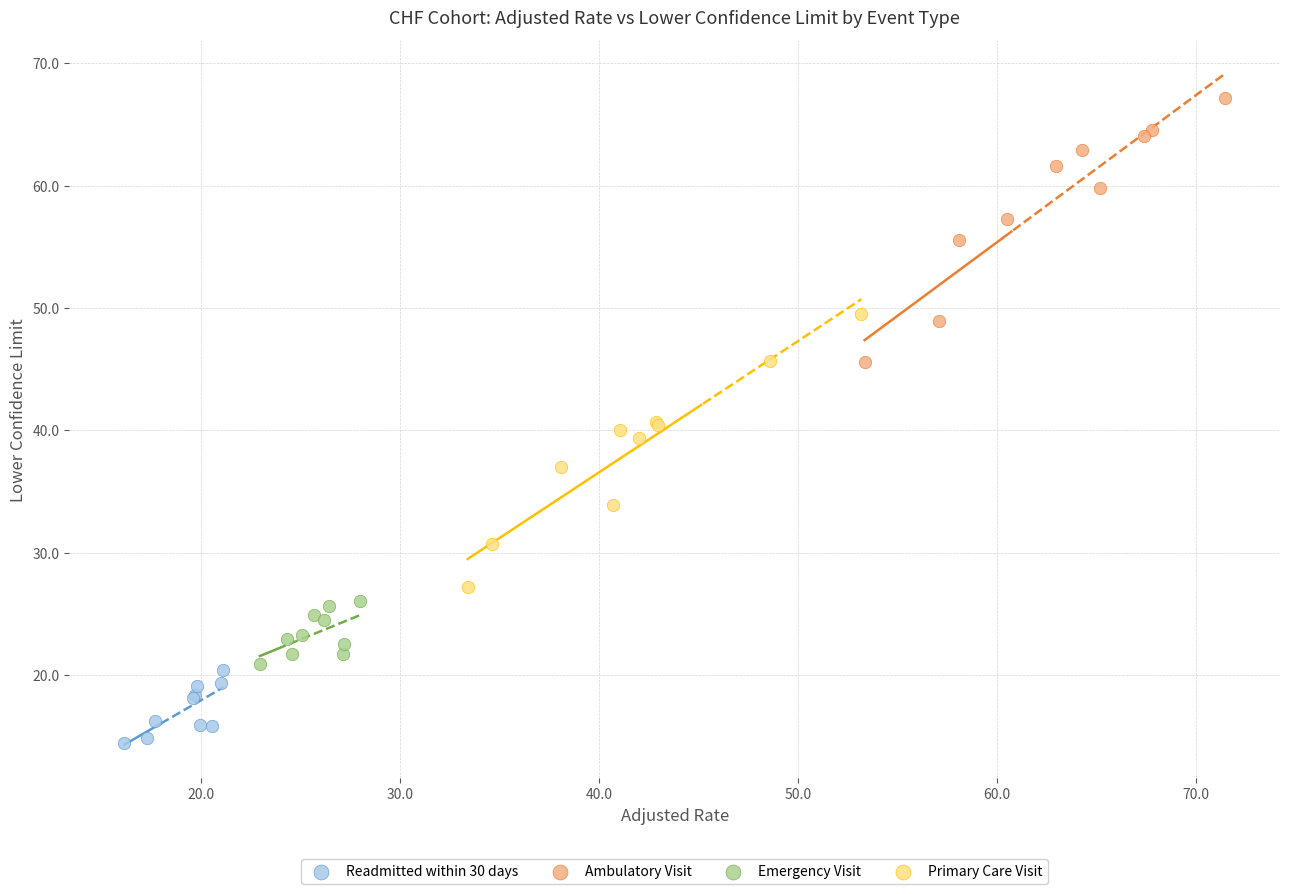

Which series contains the lowest Y value?

Readmitted within 30 days